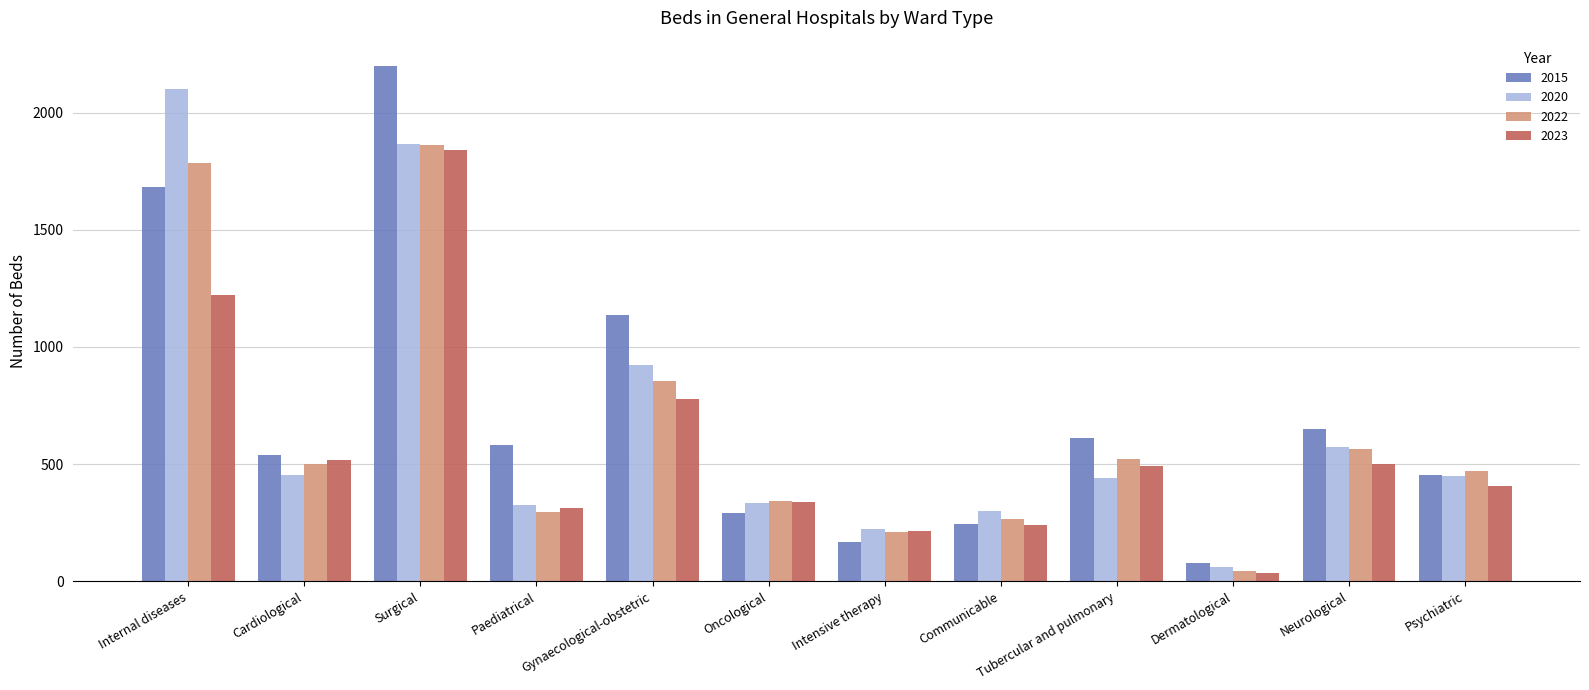

What is the smallest value displayed?

37